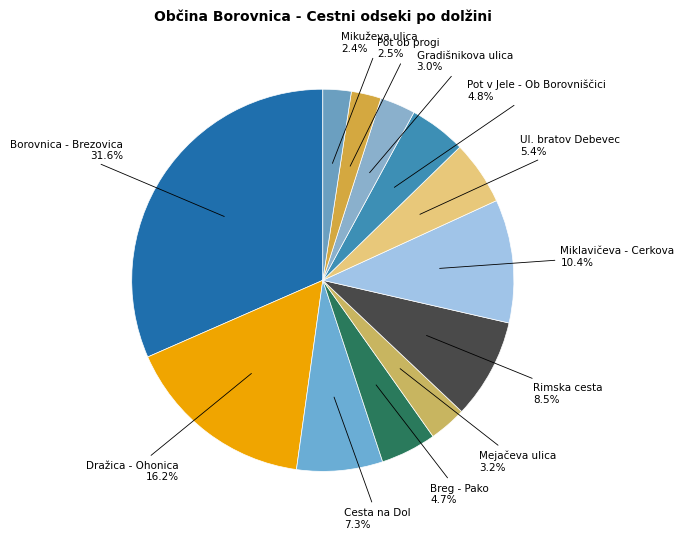

How many segments does this pie chart have?

12